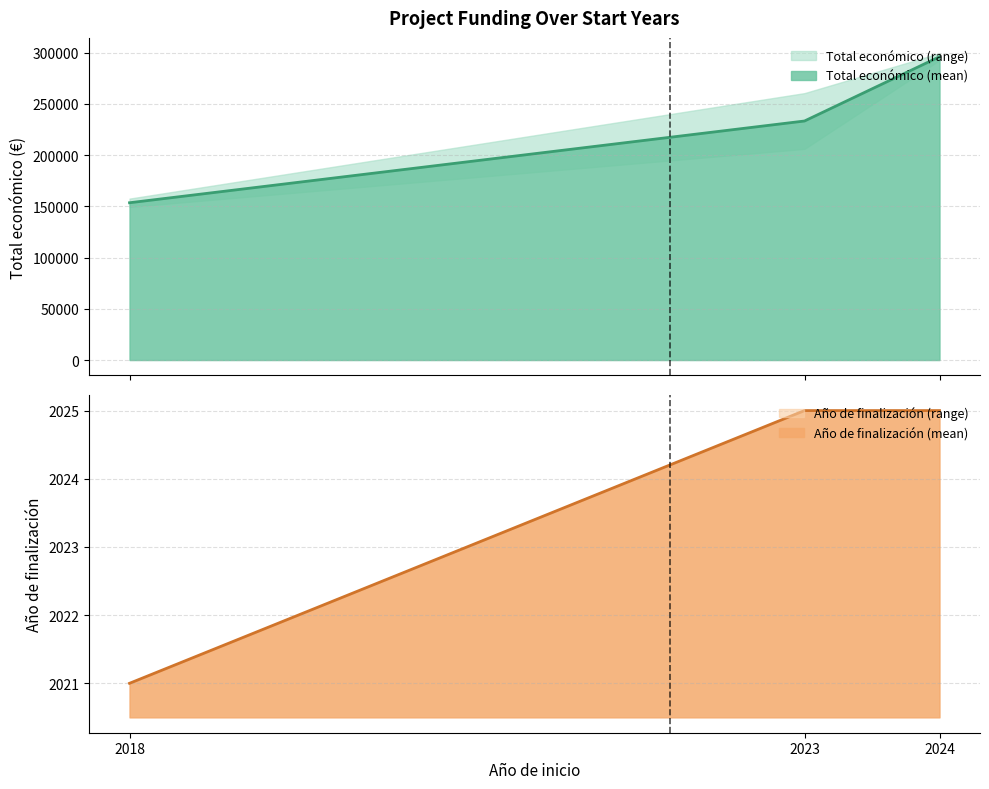

Which label corresponds to the smallest value in the chart?

2018